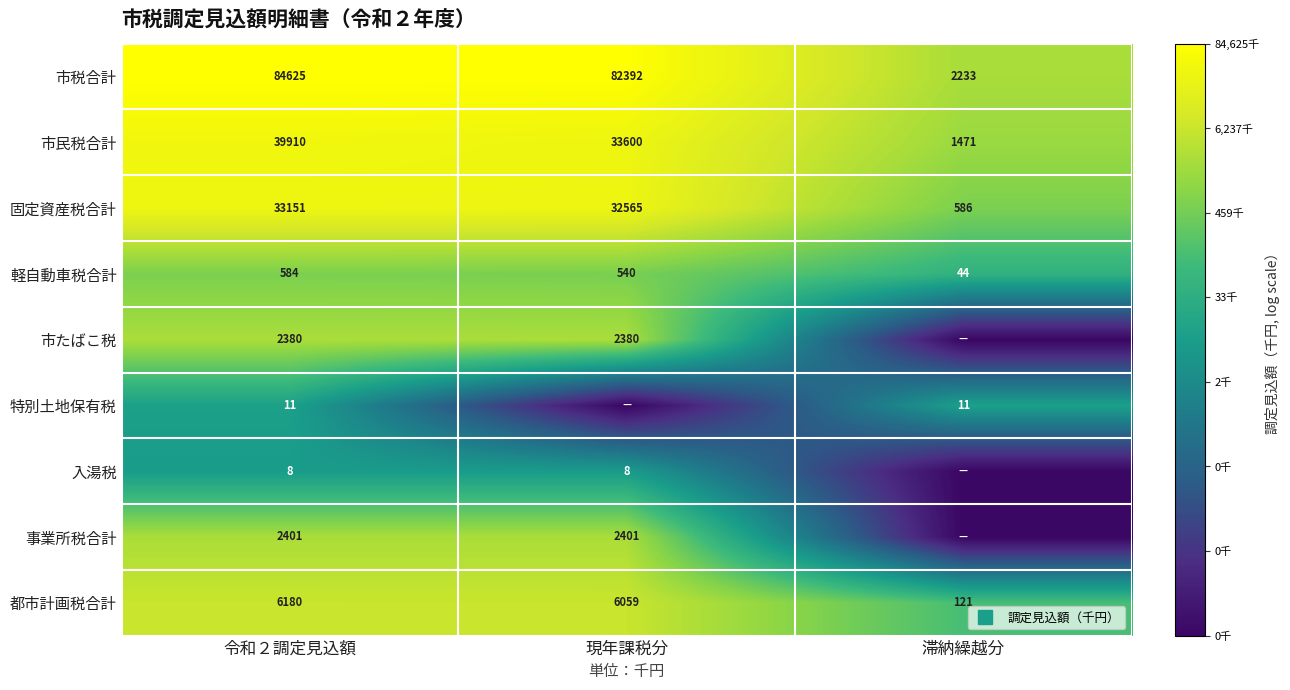

Which category has the lowest value across all series?

滞納繰越分